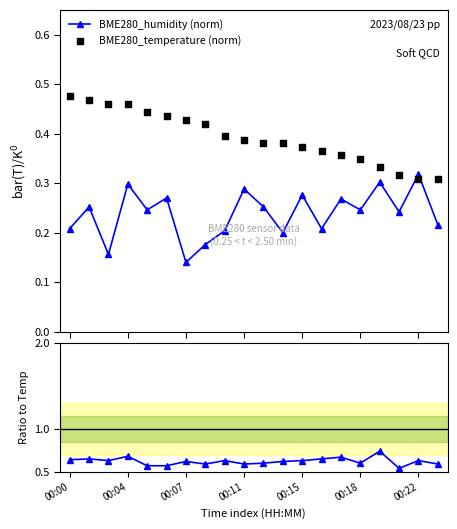

Which series has the largest total across all categories?

Ratio